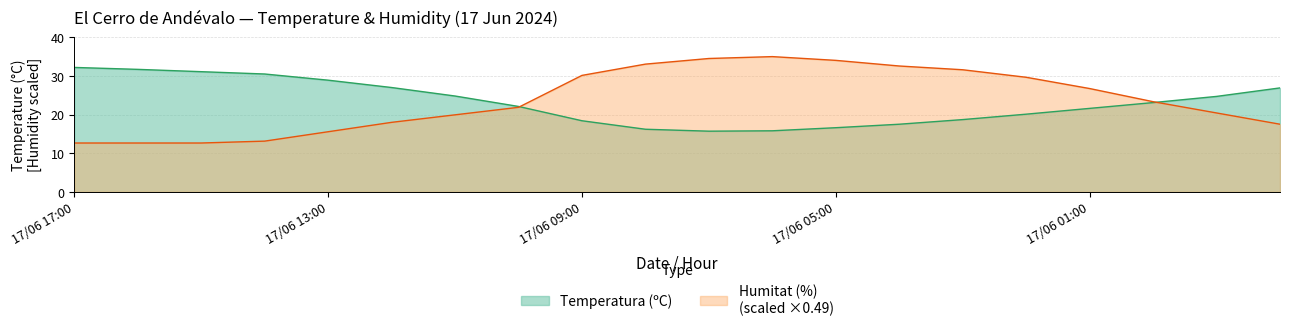

What is the spread (max minus min) of values at 17/06 01:00?

5.1